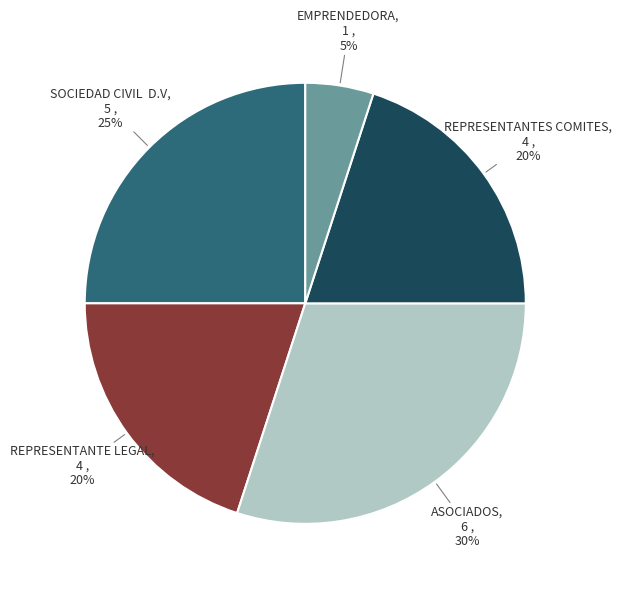

Count the number of slices in the pie.

5